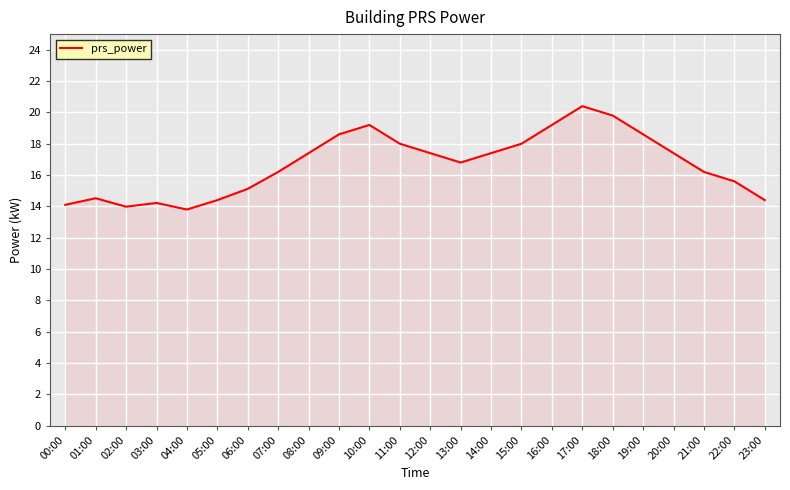

Reading right to left, transcribe all the data shown in this chart.

23:00=14.4	22:00=15.6	21:00=16.2	20:00=17.4	19:00=18.6	18:00=19.8	17:00=20.4	16:00=19.2	15:00=18.0	14:00=17.4	13:00=16.8	12:00=17.4	11:00=18.0	10:00=19.2	09:00=18.6	08:00=17.4	07:00=16.2	06:00=15.1	05:00=14.4	04:00=13.8	03:00=14.2	02:00=14.0	01:00=14.5	00:00=14.1